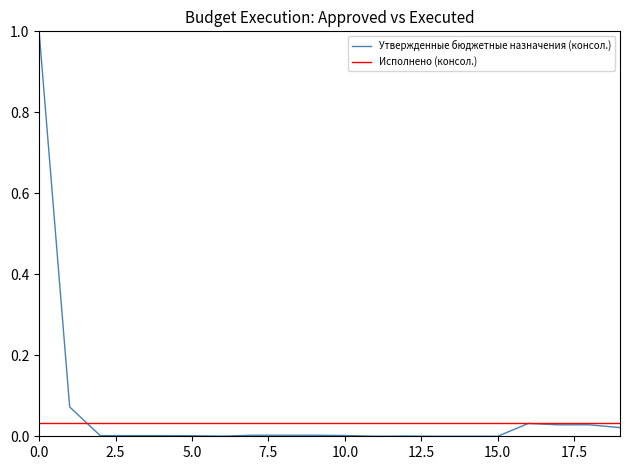

List the labels in order of value, smallest first.

13, 14, 15, 11, 6, 12, 5, 2, 3, 4, 10, 8, 9, 7, 19, 17, 18, 16, 1, 0